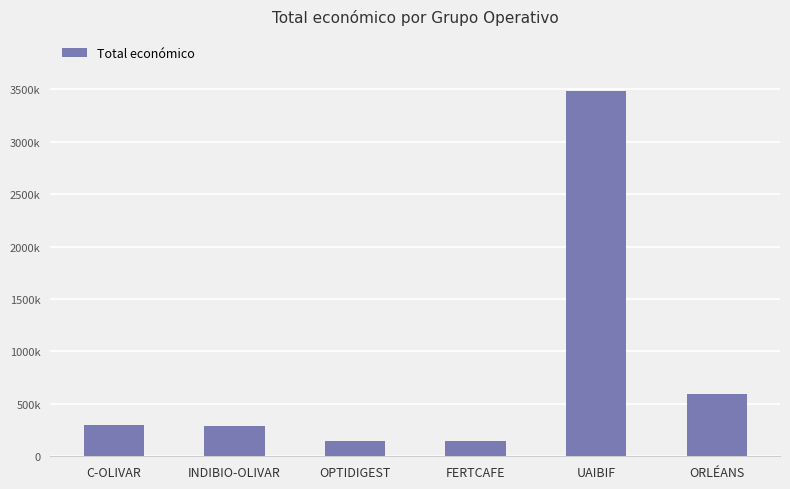

Approximately how many times larger is the value at UAIBIF compared to OPTIDIGEST?

23.2